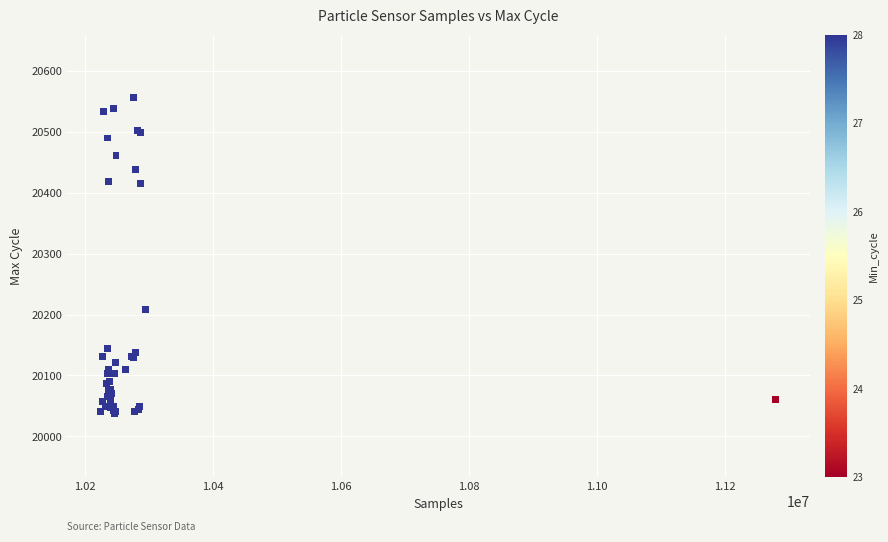

What Y value in the scatter plot is closest to 20296?

20208